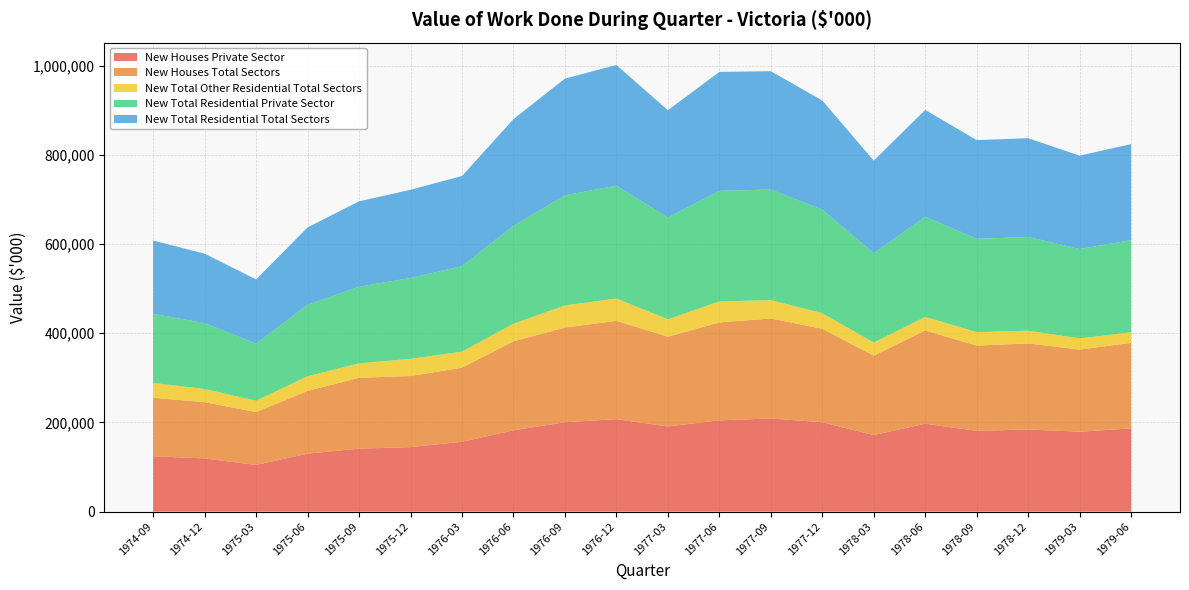

Reading right to left, what are all the values shown in this chart?

New Houses Private Sector: 186650	179299	184241	181225	197185	171661	200482	208950	204729	190987	207416	200533	182367	156751	144750	141331	130033	104835	119355	124300
New Houses Total Sectors: 191856	184082	192944	191107	208993	178198	209546	224177	219567	201224	220485	212180	199616	166078	159375	158879	140751	118509	126086	130976
New Total Other Residential Total Sectors: 23627	25162	28536	30210	30451	29434	34921	41216	47021	39161	50000	49721	39417	36005	38480	32489	32729	25423	29569	33329
New Total Residential Private Sector: 206507	200412	210130	209136	224721	200037	232433	247832	248029	228264	253049	246665	219619	191663	181228	171706	160356	127926	147724	154930
New Total Residential Total Sectors: 215483	209244	221479	221317	239444	207632	244468	265393	266588	240385	270486	261901	239033	202083	197855	191368	173480	143932	155655	164305